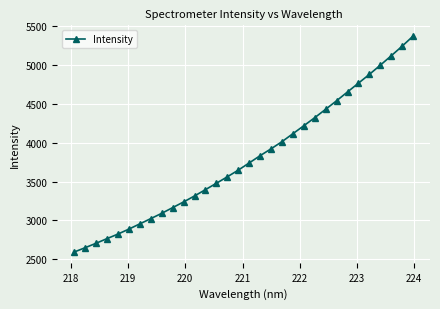

How many data points does each series have?

32